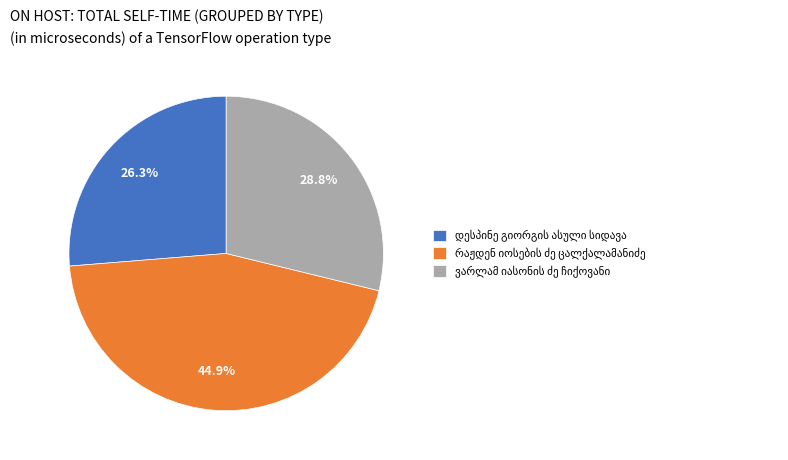

Is there a majority slice in this chart?

No